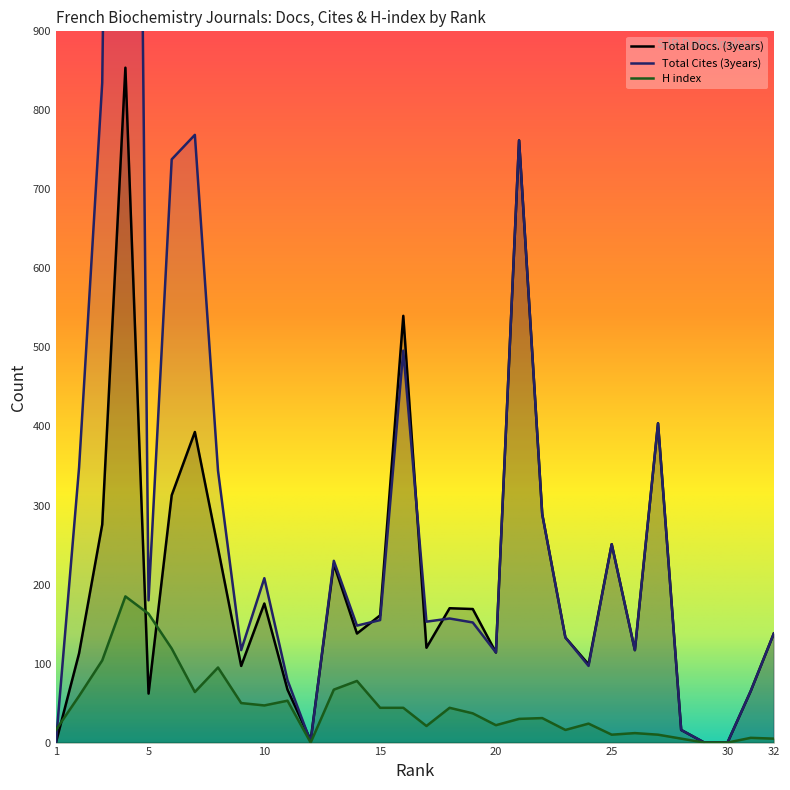

How many times do Total Cites (3years) and Total Docs. (3years) cross each other?

5